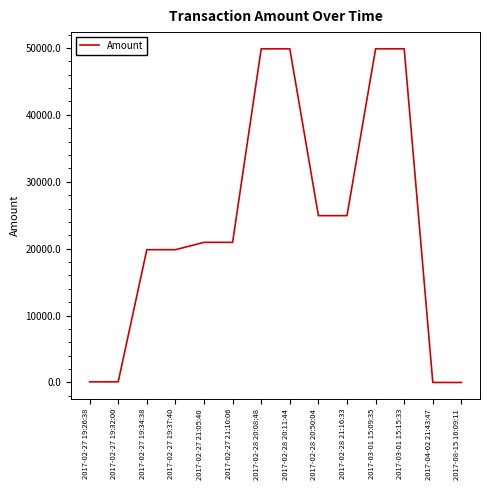

What is the maximum value shown in the chart?

49876.0